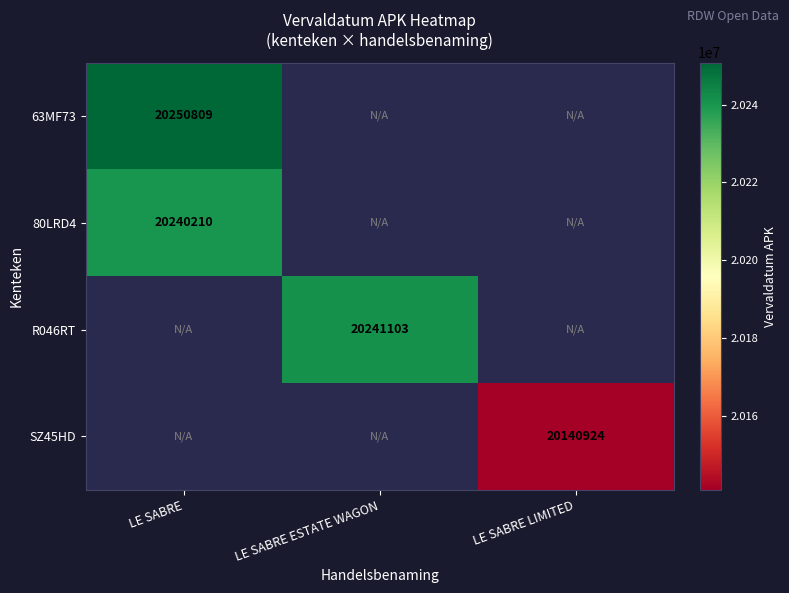

The 63MF73 series shows 20250809 at LE SABRE. True or false?

True